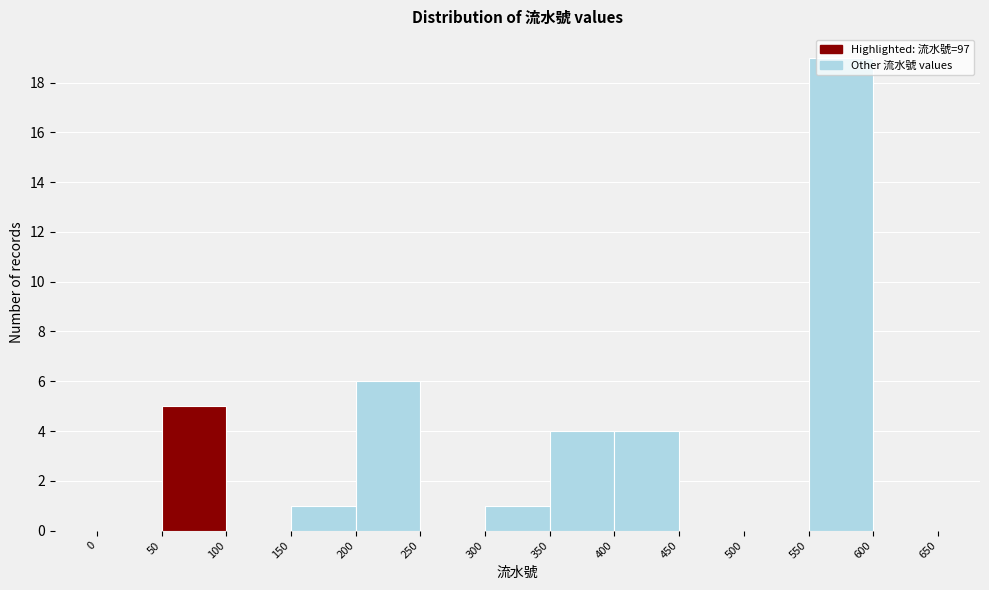

Reading left to right, transcribe this chart: for each bar, give the range it covers on the x-axis and its height. The values are not printed on the chart, so give them approximately, as read against the axis.

0 to 50: 0
50 to 100: 5
100 to 150: 0
150 to 200: 1
200 to 250: 6
250 to 300: 0
300 to 350: 1
350 to 400: 4
400 to 450: 4
450 to 500: 0
500 to 550: 0
550 to 600: 19
600 to 650: 0